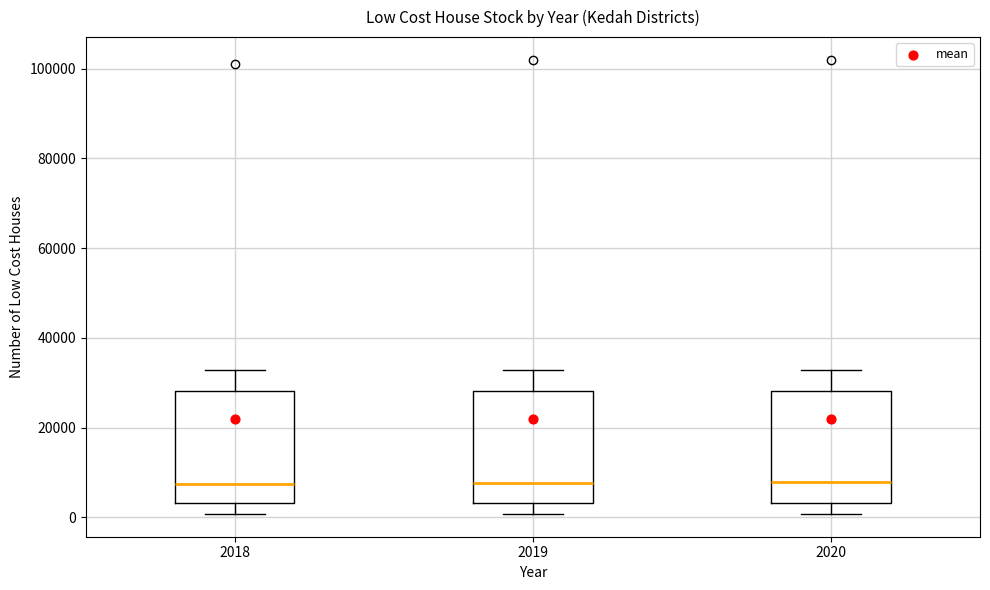

Reading left to right, transcribe this box plot: for each box, give where its median line is, the range the box spans, and where its two whiskers end, as read against the y-axis. The values are not printed on the chart, so give them approximately, as read against the axis.

2018: median 8000, box 4000 to 28000, whiskers 0 to 32000
2019: median 8000, box 4000 to 28000, whiskers 0 to 32000
2020: median 8000, box 4000 to 28000, whiskers 0 to 32000